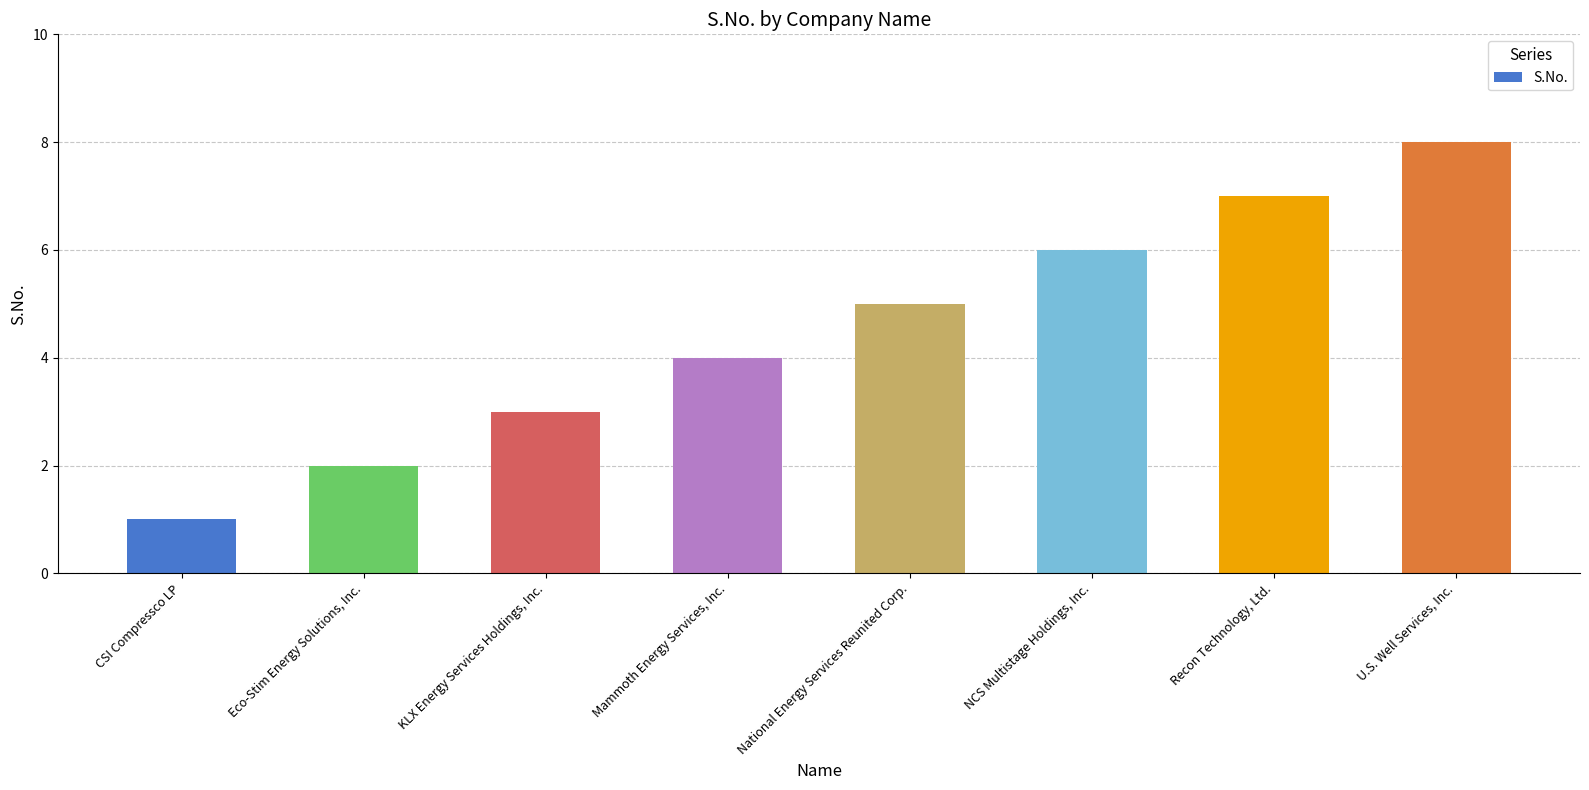

How many categories are shown in the chart?

8